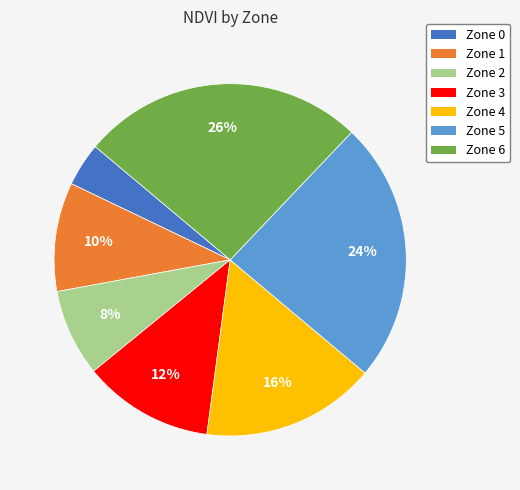

Count the number of slices in the pie.

7